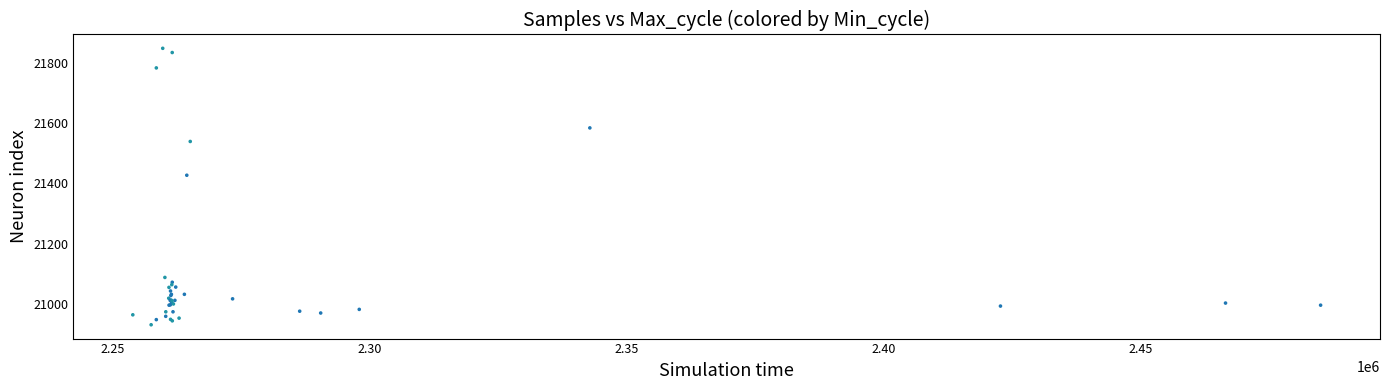

What Y value in the scatter plot is closest to 21389?

21427